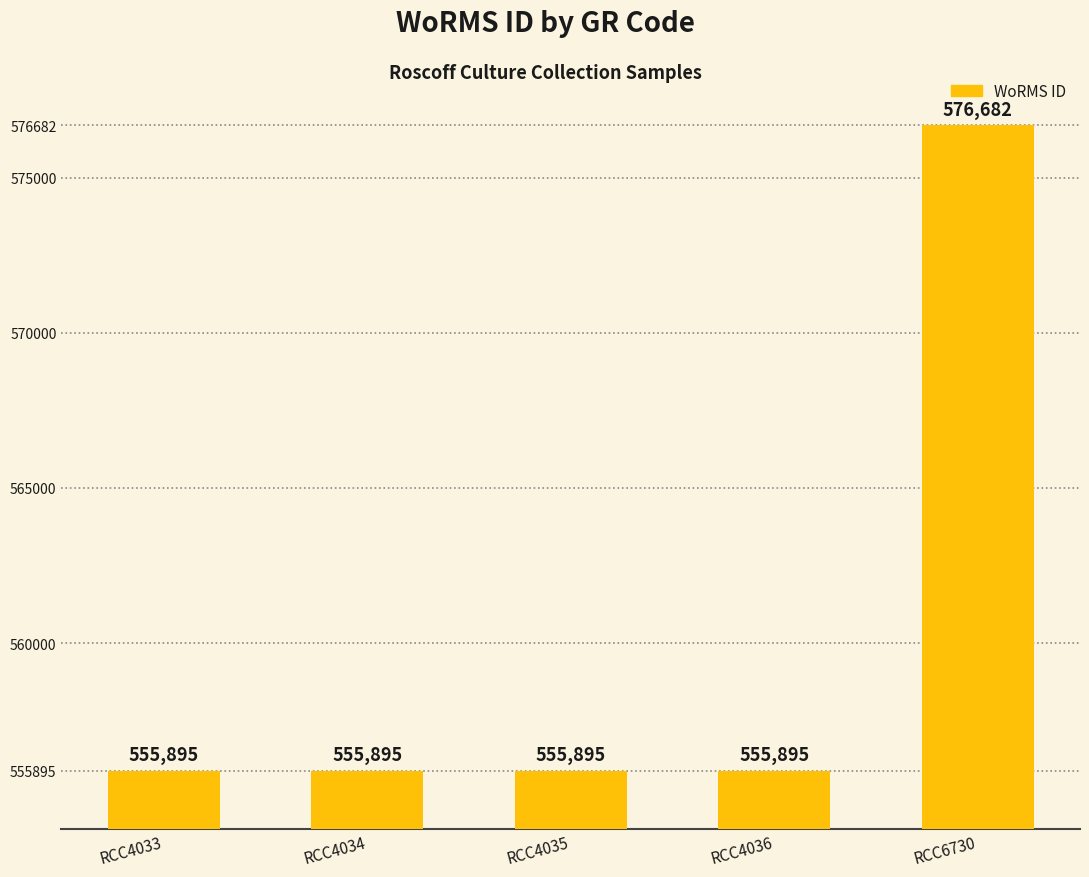

What is the average value?

560052